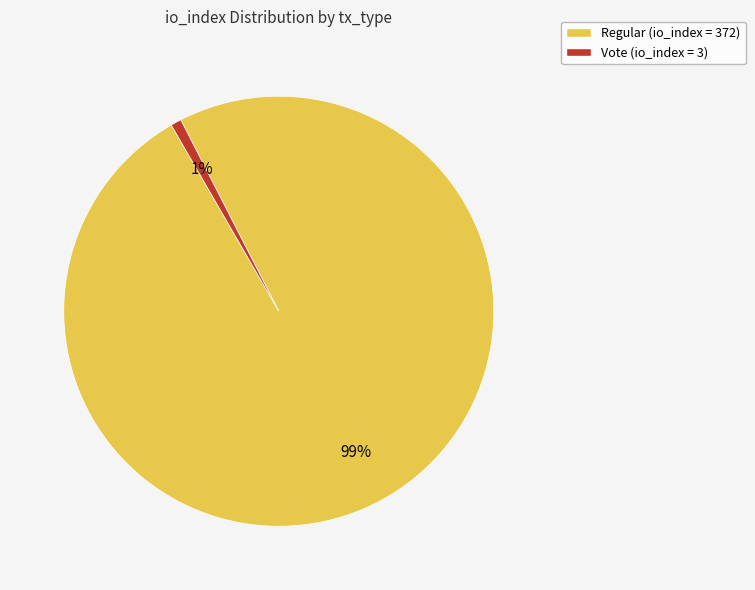

To the nearest percent, what is the combined percentage of Regular (io_index = 372) and Vote (io_index = 3)?

100%